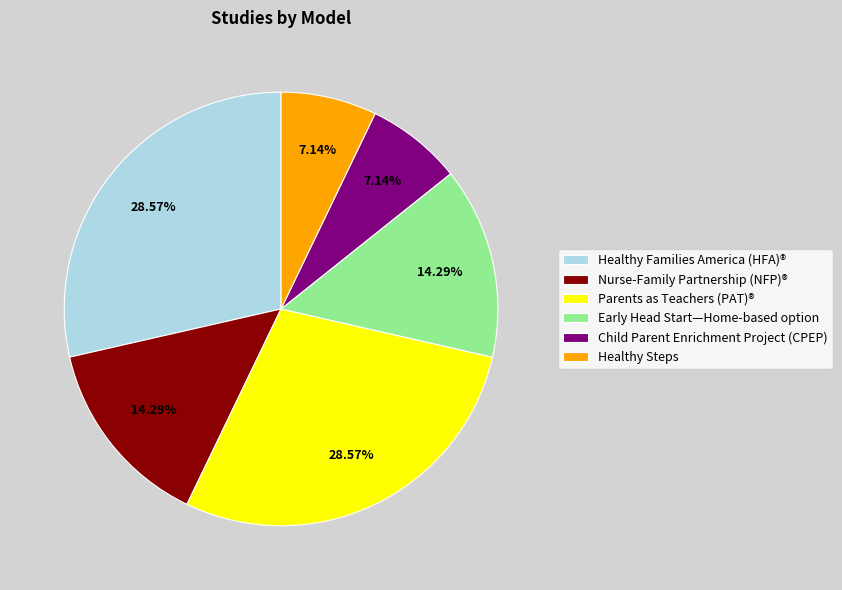

What percentage is the Child Parent Enrichment Project (CPEP) slice, to the nearest percent?

7%